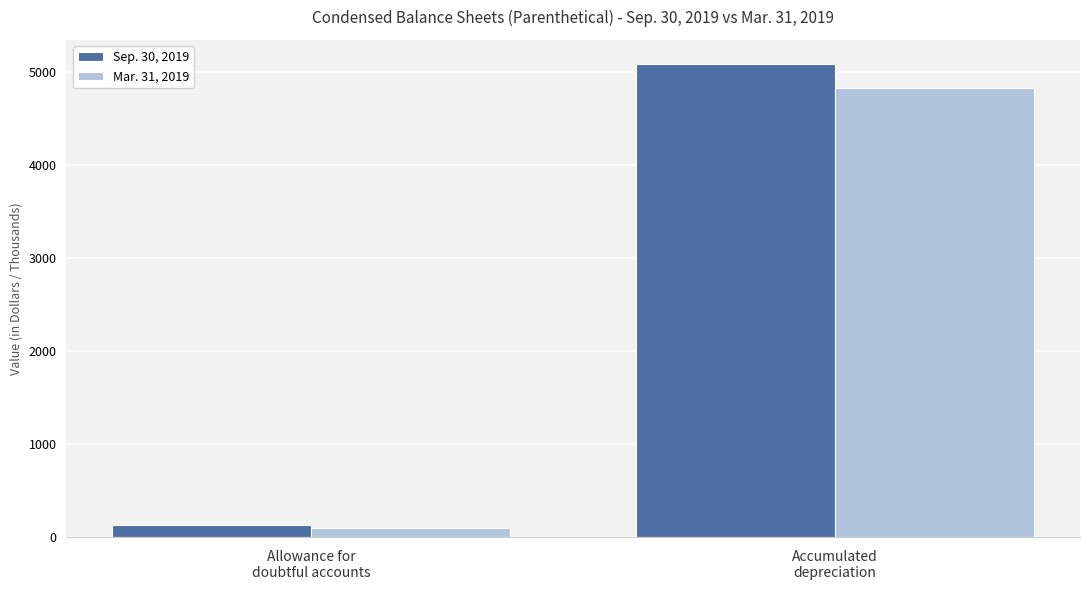

What is the sum of all Mar. 31, 2019 values?

4917